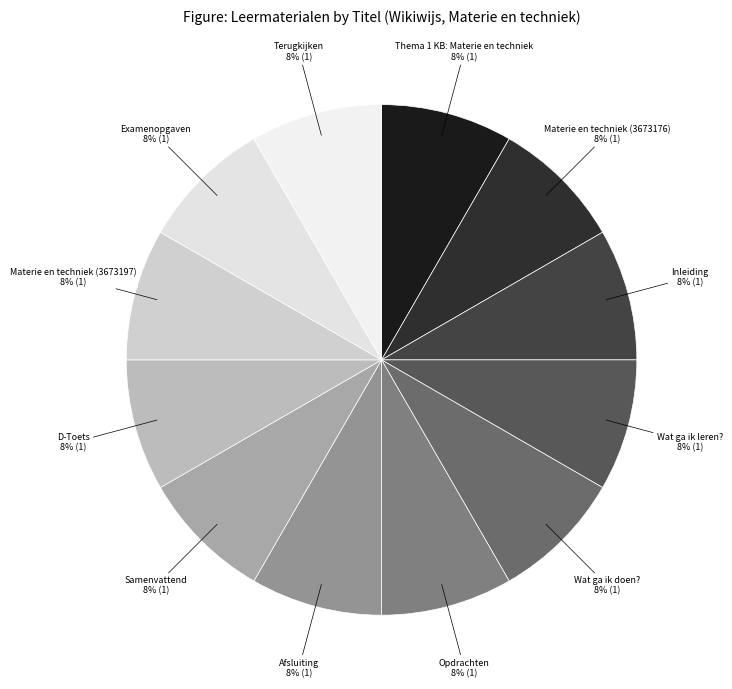

Count the number of slices in the pie.

12